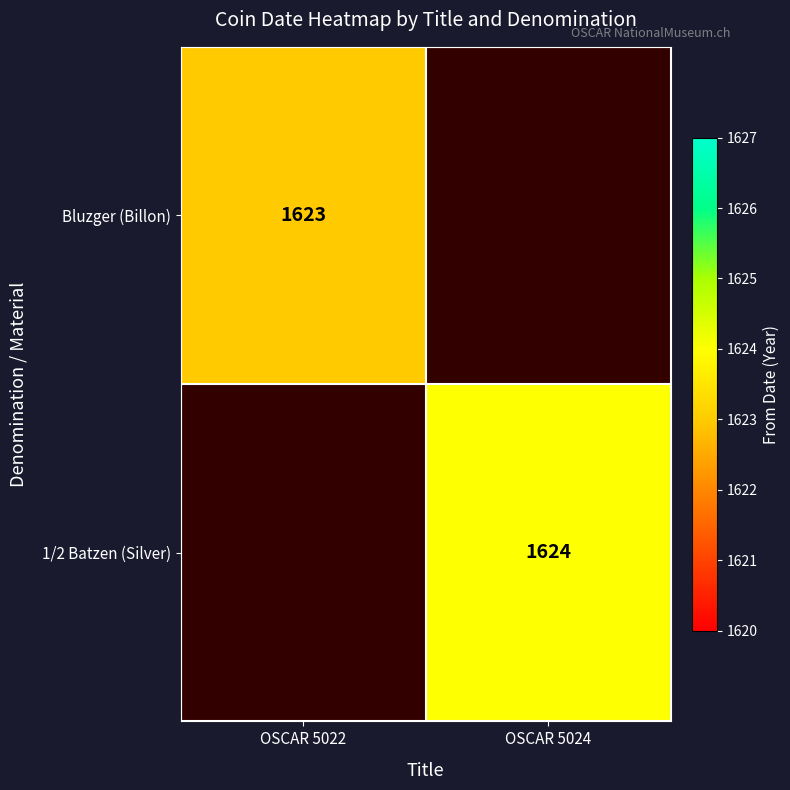

Is it true that 1/2 Batzen (Silver) equals 2593 at OSCAR 5024?

False